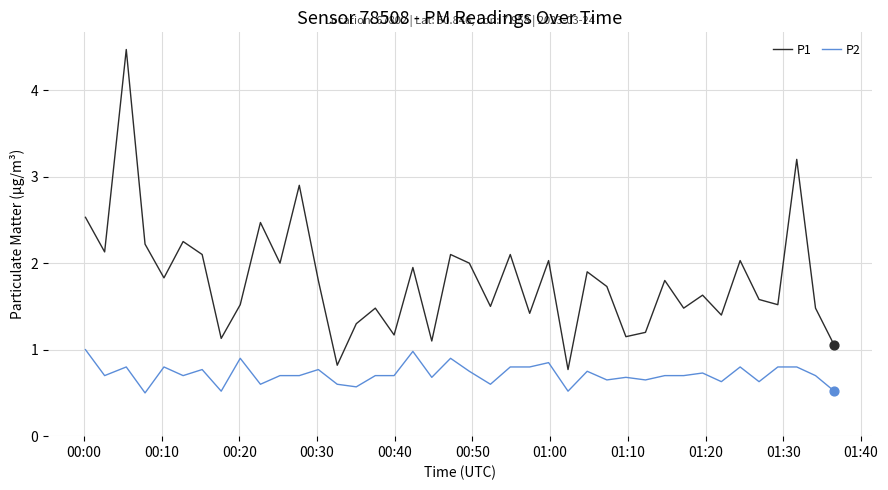

Which series has the largest range (max minus min)?

P1